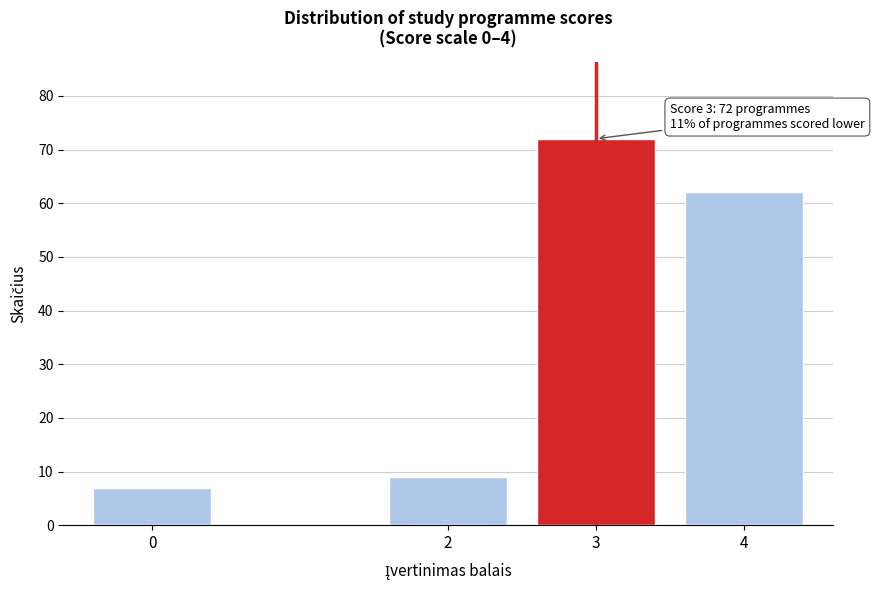

Reading left to right, what are all the values shown in this chart?

7	9	72	62